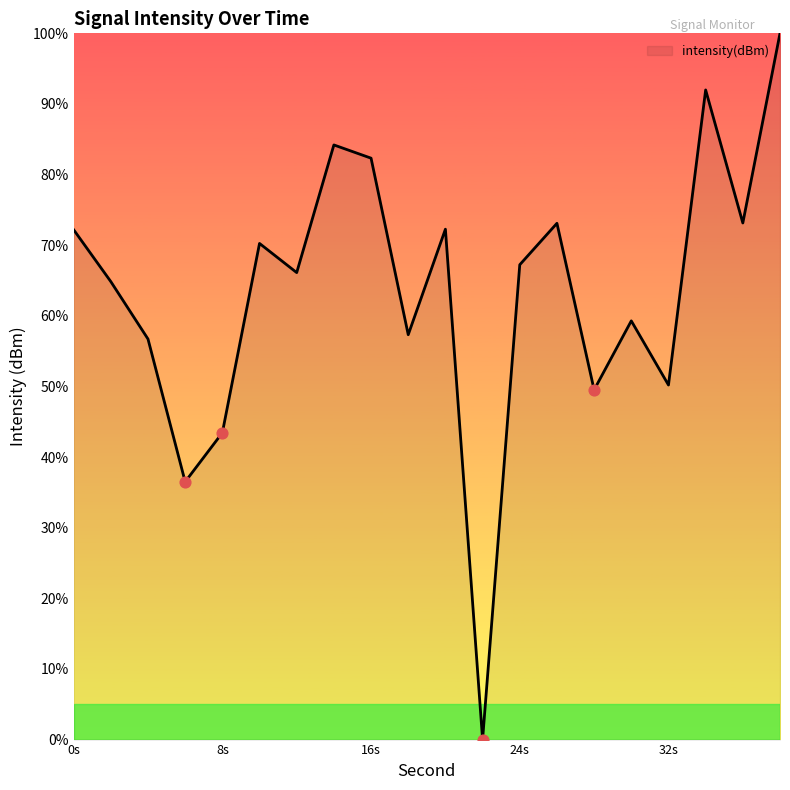

What is the difference between the maximum and minimum values?

100.0